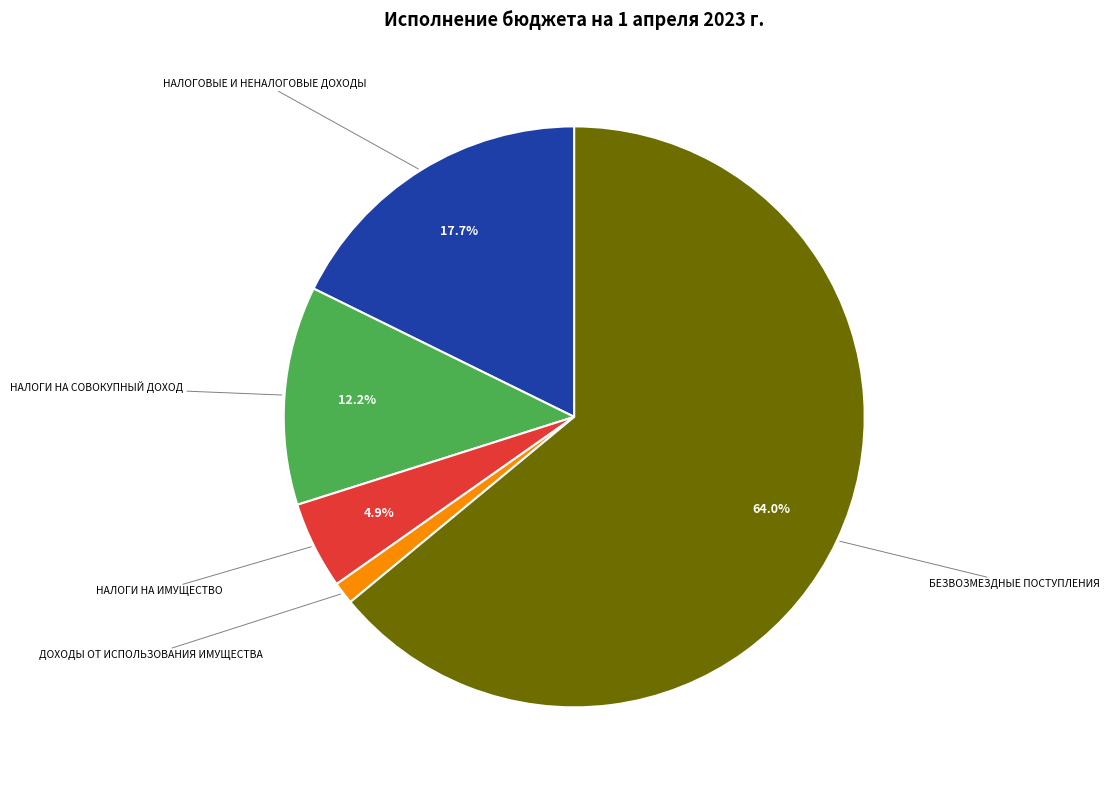

Between НАЛОГИ НА СОВОКУПНЫЙ ДОХОД and ДОХОДЫ ОТ ИСПОЛЬЗОВАНИЯ ИМУЩЕСТВА, which is larger?

НАЛОГИ НА СОВОКУПНЫЙ ДОХОД